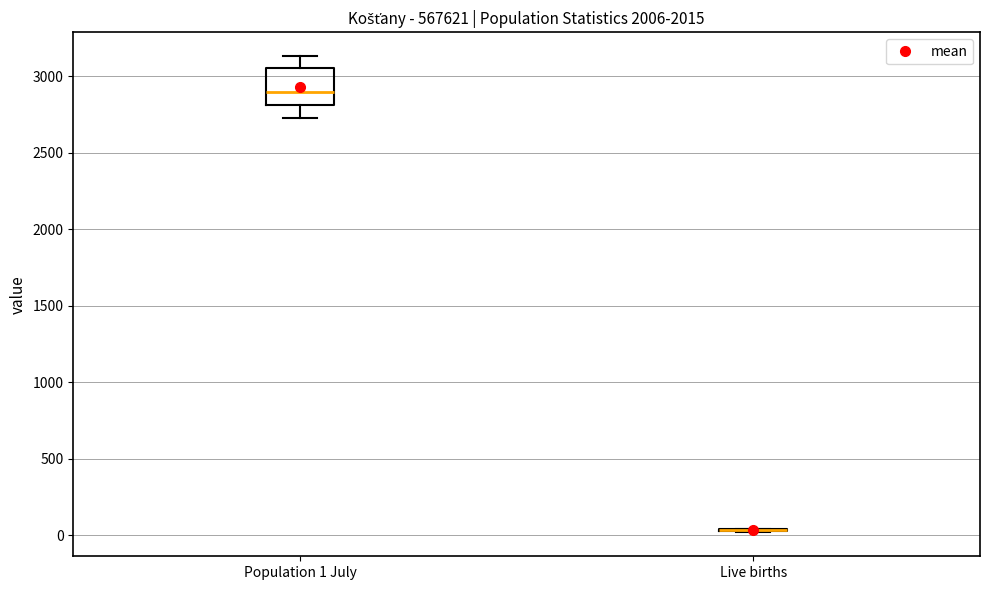

Reading left to right, transcribe this box plot: for each box, give where its median line is, the range the box spans, and where its two whiskers end, as read against the y-axis. The values are not printed on the chart, so give them approximately, as read against the axis.

Population 1 July: median 2900, box 2800 to 3050, whiskers 2750 to 3150
Live births: box collapsed to a line at 50, whiskers 0 to 50